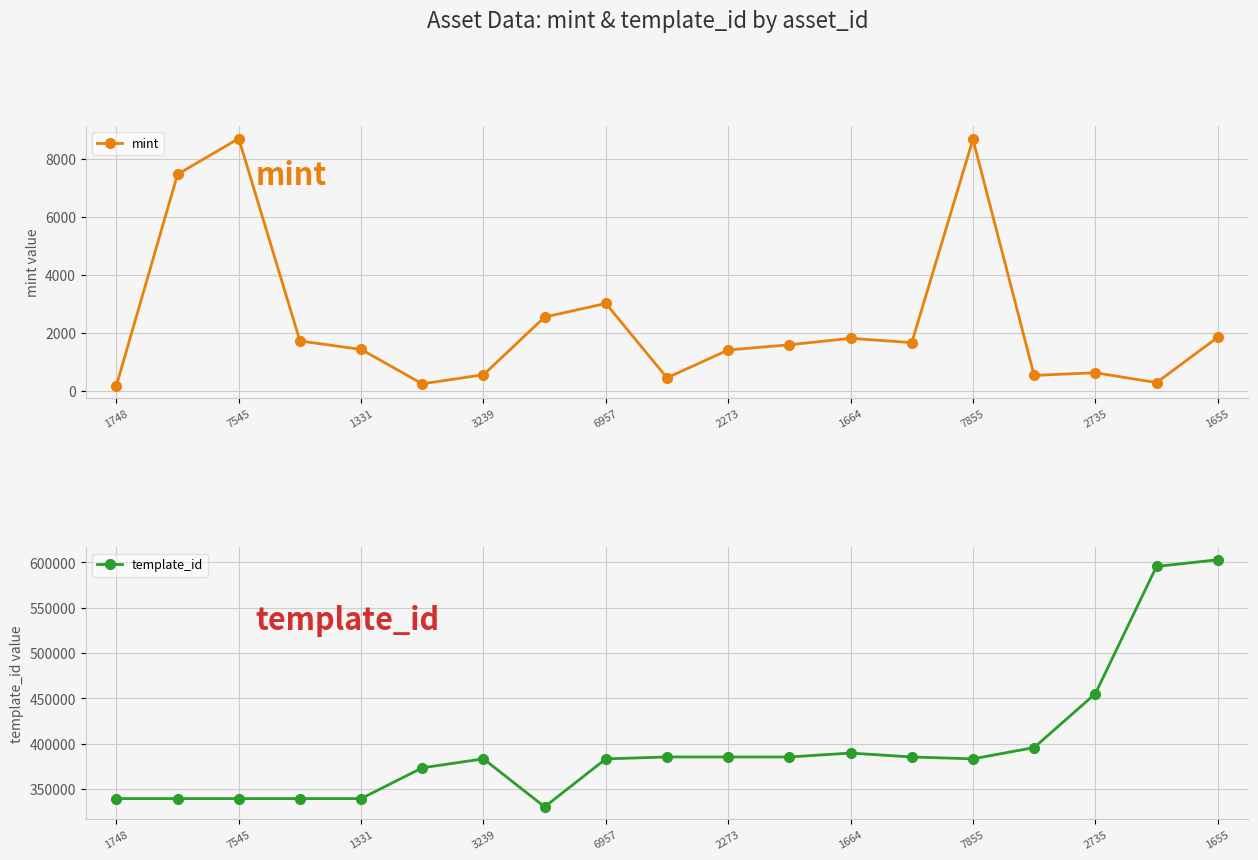

Which series has the widest spread of values?

template_id